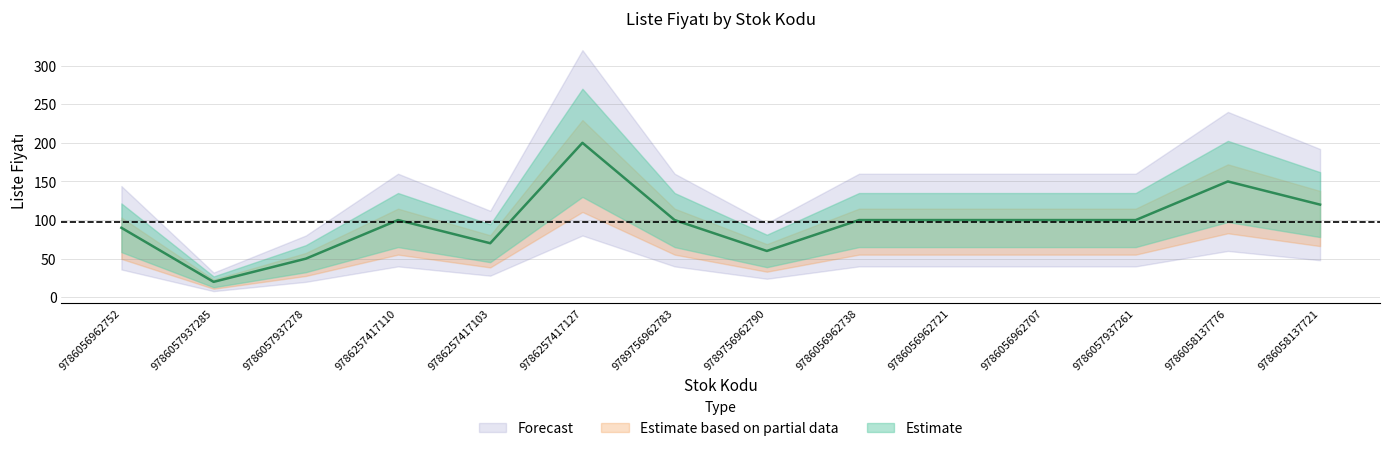

Reading right to left, what are all the values shown in this chart?

9786058137721=120	9786058137776=150	9786057937261=100	9786056962707=100	9786056962721=100	9786056962738=100	9789756962790=60	9789756962783=100	9786257417127=200	9786257417103=70	9786257417110=100	9786057937278=50	9786057937285=20	9786056962752=90